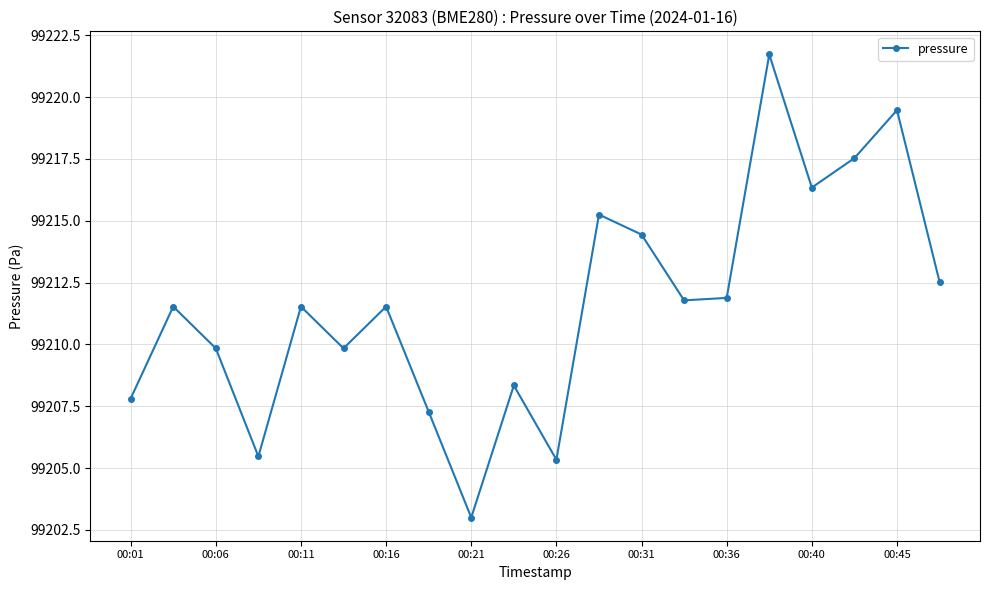

Does the chart display data point markers on the line(s)?

Yes